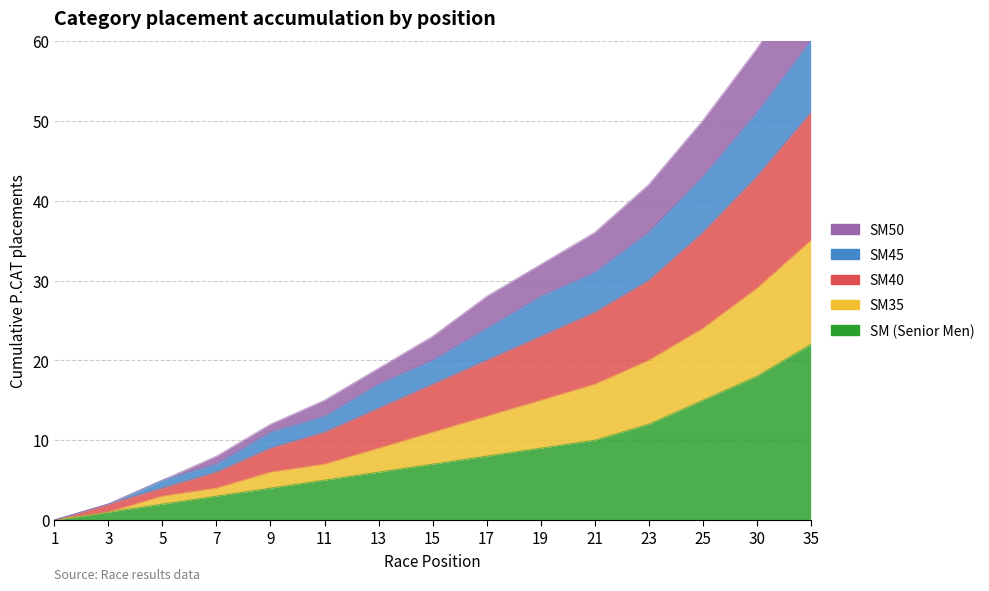

How many distinct data groups are displayed?

5